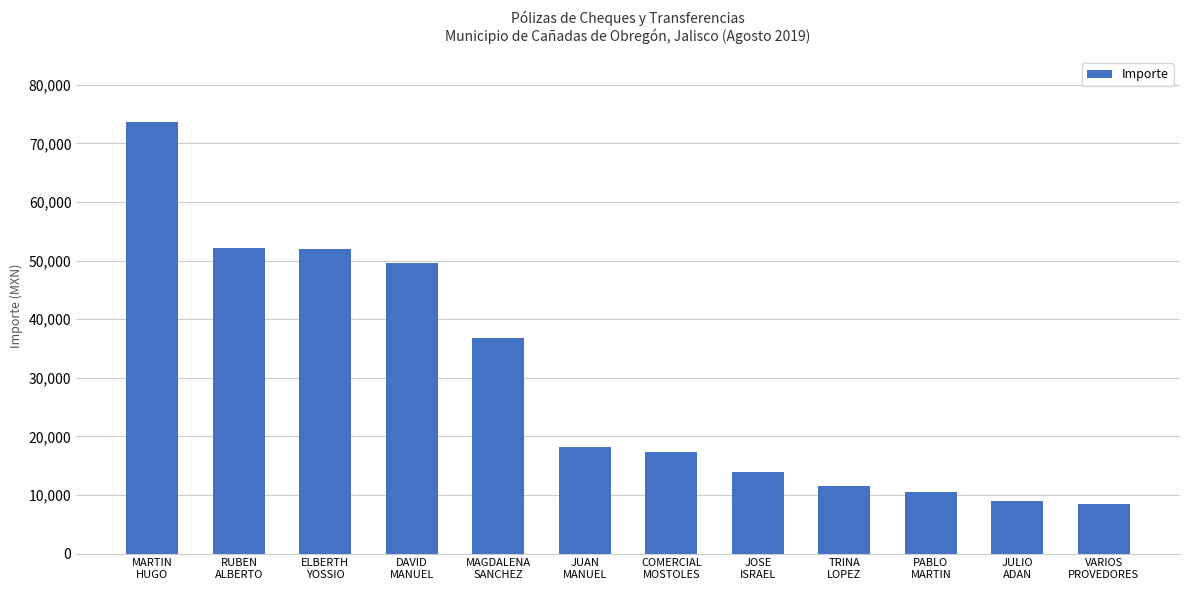

What is the change in value from MAGDALENA
SANCHEZ to COMERCIAL
MOSTOLES?

-19464.0